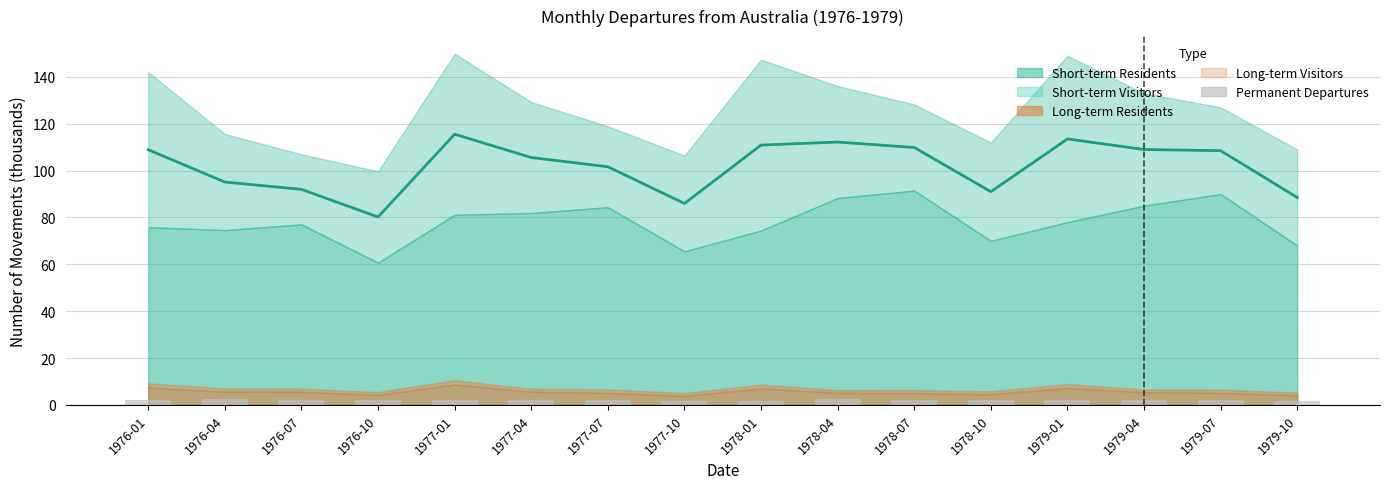

How many data points does each series have?

16